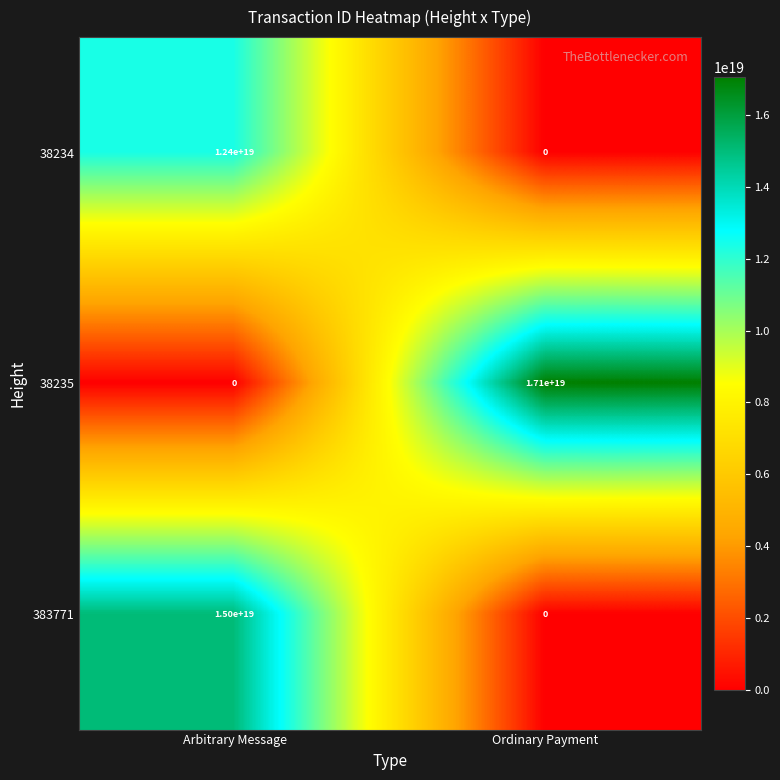

Which label corresponds to the largest value in the chart?

Ordinary Payment